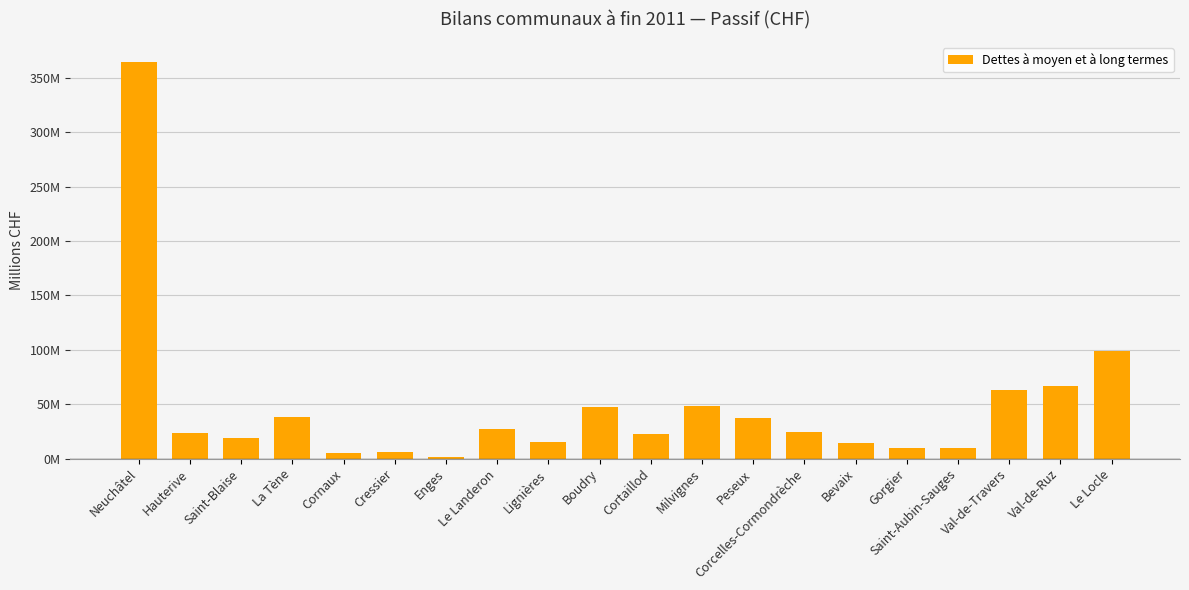

List the labels in order of value, smallest first.

Enges, Cornaux, Cressier, Saint-Aubin-Sauges, Gorgier, Bevaix, Lignières, Saint-Blaise, Cortaillod, Hauterive, Corcelles-Cormondrèche, Le Landeron, Peseux, La Tène, Boudry, Milvignes, Val-de-Travers, Val-de-Ruz, Le Locle, Neuchâtel